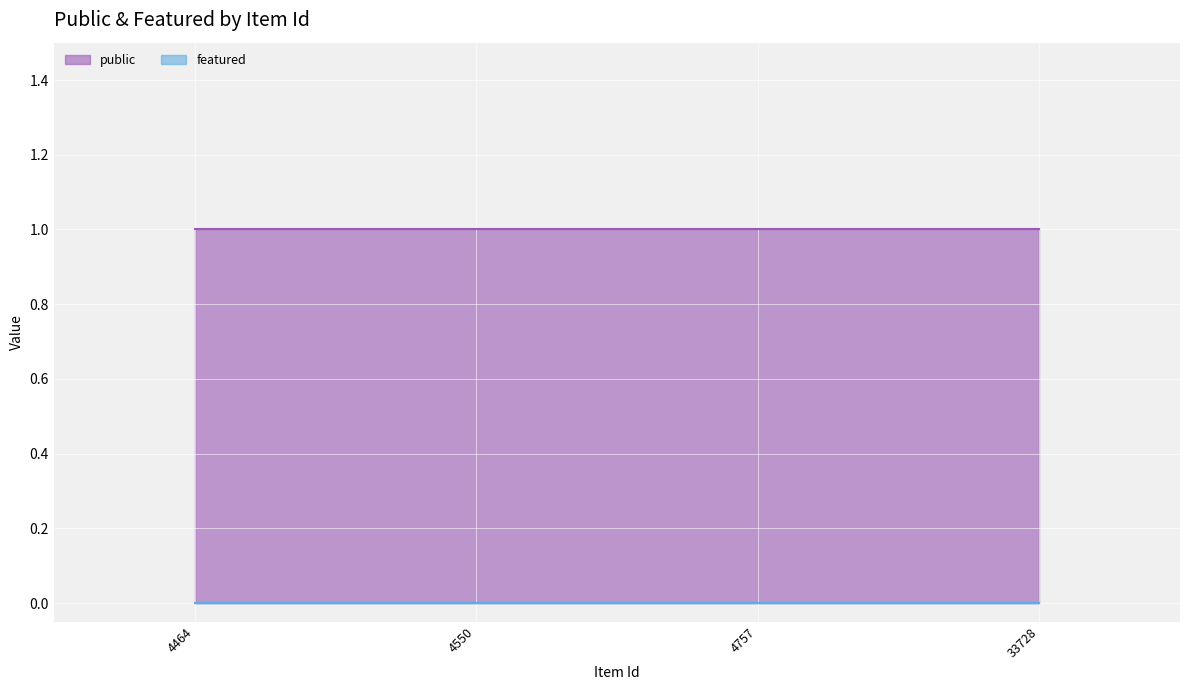

True or false: featured and public intersect in this chart.

False